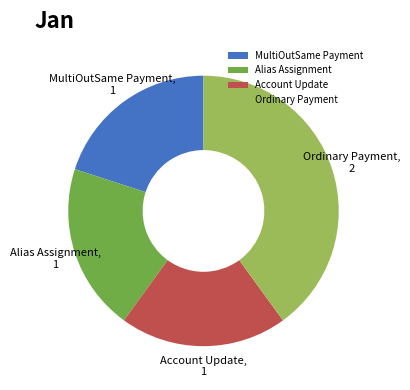

Is it true that Ordinary Payment is 27% of the pie?

False